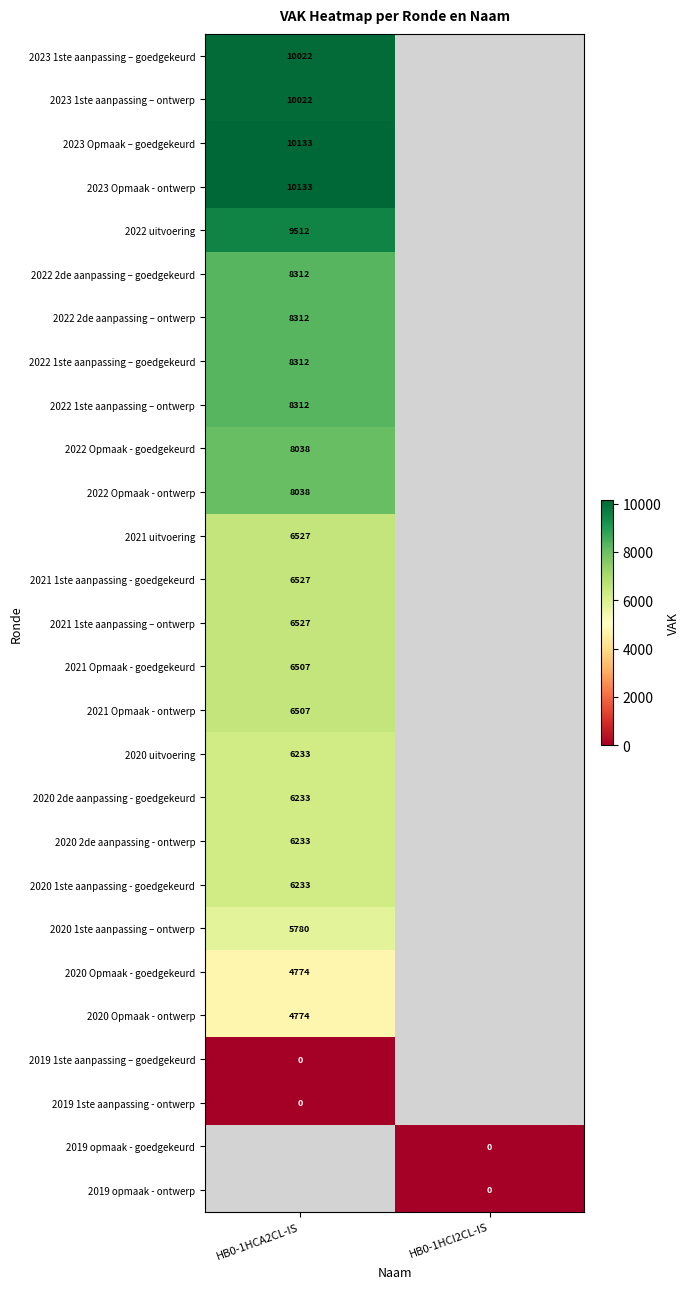

Is the value of 2020 1ste aanpassing - goedgekeurd at HB0-1HCA2CL-IS greater than the value of 2022 2de aanpassing – ontwerp at HB0-1HCA2CL-IS?

No